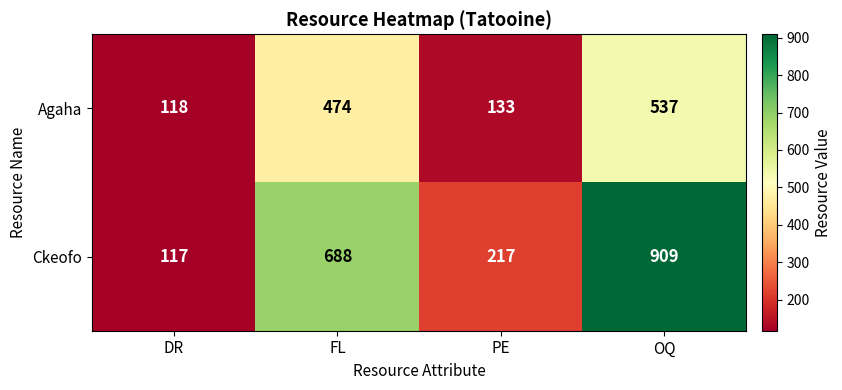

Which category has the lowest value in the Agaha series?

DR